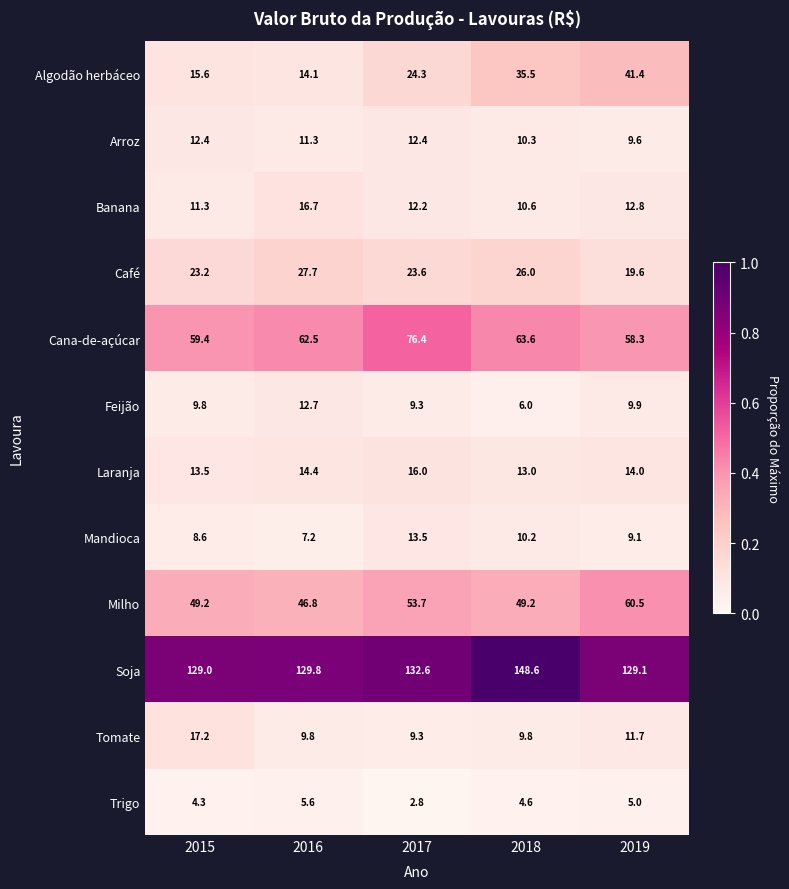

What is the average value of the Milho series?

51.9